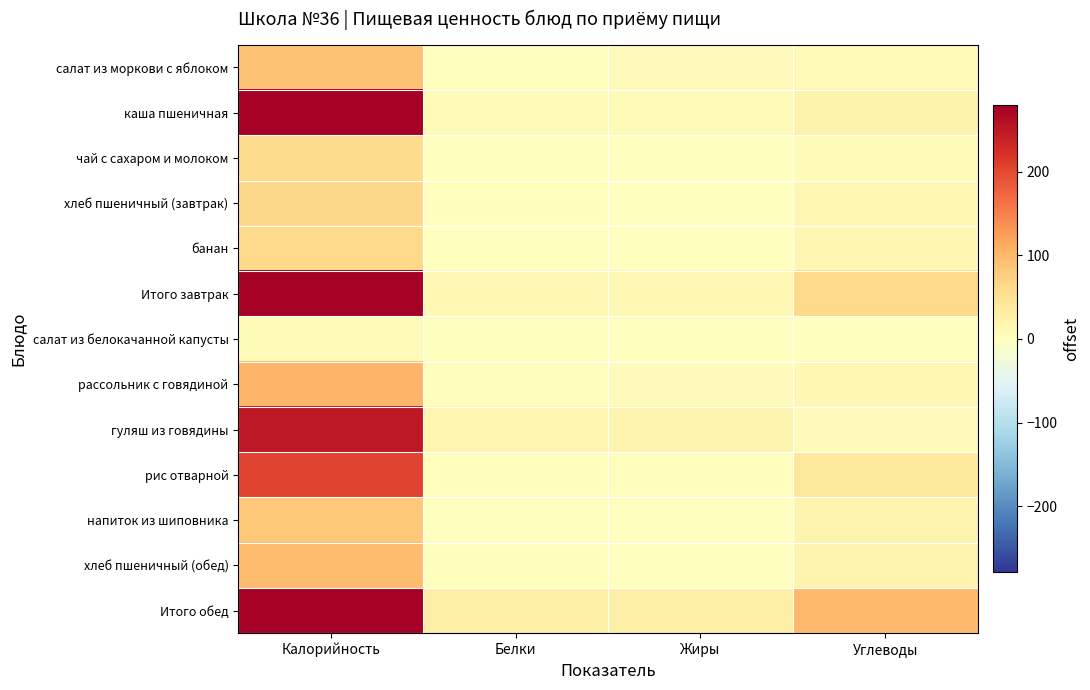

Reading left to right, list all the values displayed in this chart.

салат из моркови с яблоком: Калорийность=88.0	Белки=1.4	Жиры=5.1	Углеводы=8.9
каша пшеничная: Калорийность=315.4	Белки=7.4	Жиры=7.4	Углеводы=19.7
чай с сахаром и молоком: Калорийность=60.0	Белки=0.3	Жиры=0.0	Углеводы=7.2
хлеб пшеничный (завтрак): Калорийность=63.6	Белки=2.4	Жиры=0.4	Углеводы=12.6
банан: Калорийность=62.0	Белки=1.1	Жиры=0.0	Углеводы=14.7
Итого завтрак: Калорийность=589.0	Белки=12.6	Жиры=12.9	Углеводы=63.1
салат из белокачанной капусты: Калорийность=6.6	Белки=0.4	Жиры=0.1	Углеводы=1.1
рассольник с говядиной: Калорийность=100.7	Белки=3.1	Жиры=4.4	Углеводы=11.9
гуляш из говядины: Калорийность=249.2	Белки=15.7	Жиры=18.2	Углеводы=5.6
рис отварной: Калорийность=203.7	Белки=3.8	Жиры=3.1	Углеводы=40.1
напиток из шиповника: Калорийность=82.8	Белки=0.9	Жиры=0.2	Углеводы=18.2
хлеб пшеничный (обед): Калорийность=94.0	Белки=3.2	Жиры=0.4	Углеводы=19.3
Итого обед: Калорийность=737.0	Белки=27.1	Жиры=26.3	Углеводы=96.3